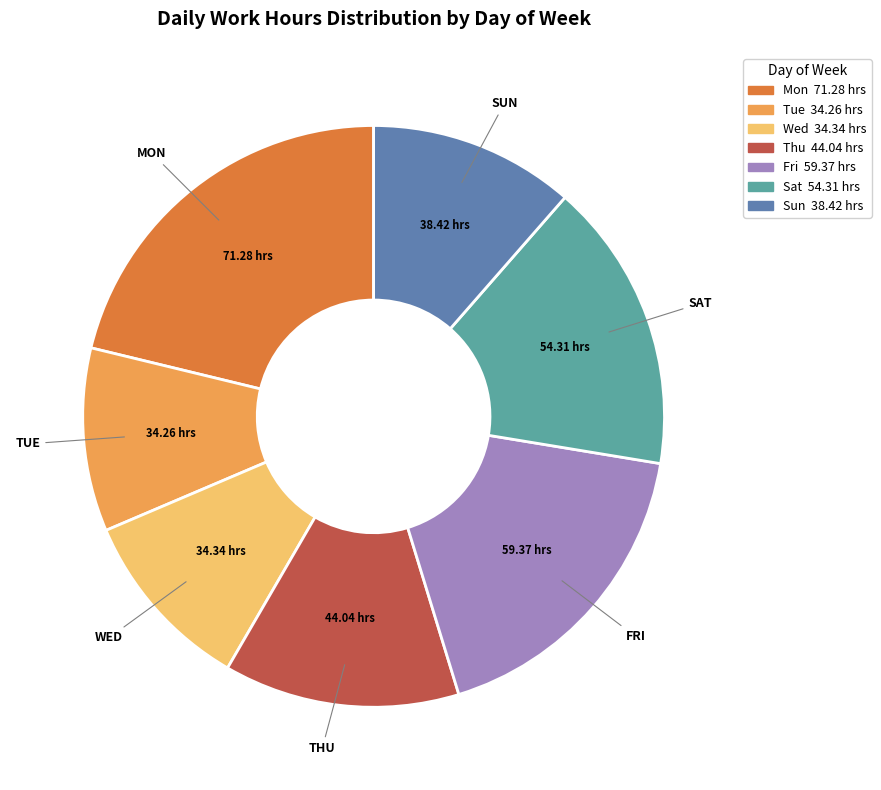

Does any single category account for the majority?

No